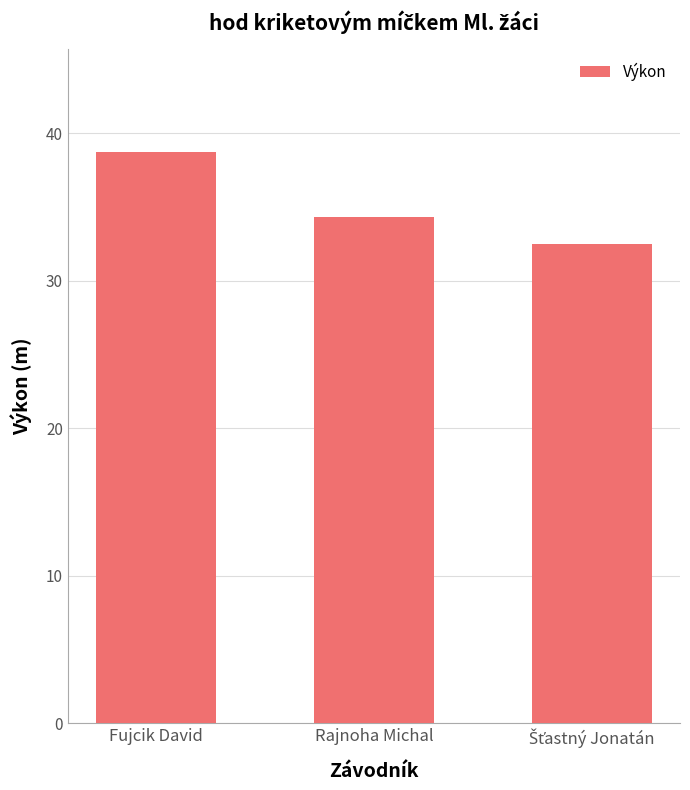

What is the change in value from Fujcik David to Rajnoha Michal?

-4.4